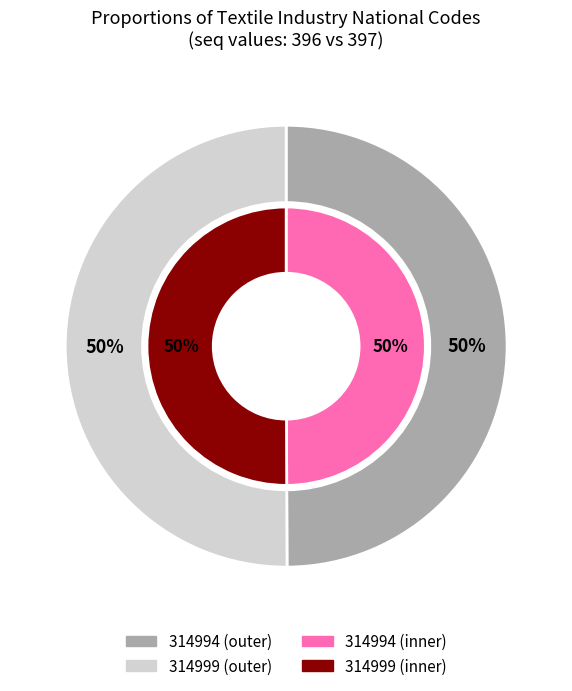

Count the number of slices in the pie.

2